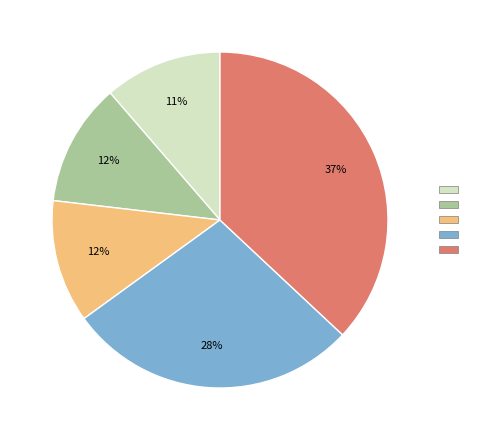

Count the number of slices in the pie.

5